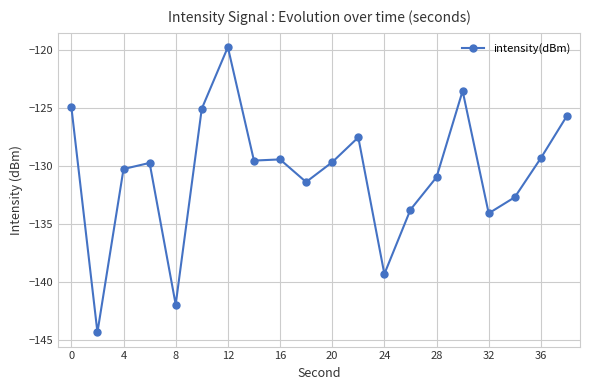

What is the minimum value shown in the chart?

-144.4